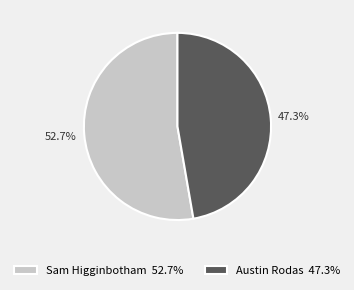

To the nearest percent, what is the average slice percentage?

50%